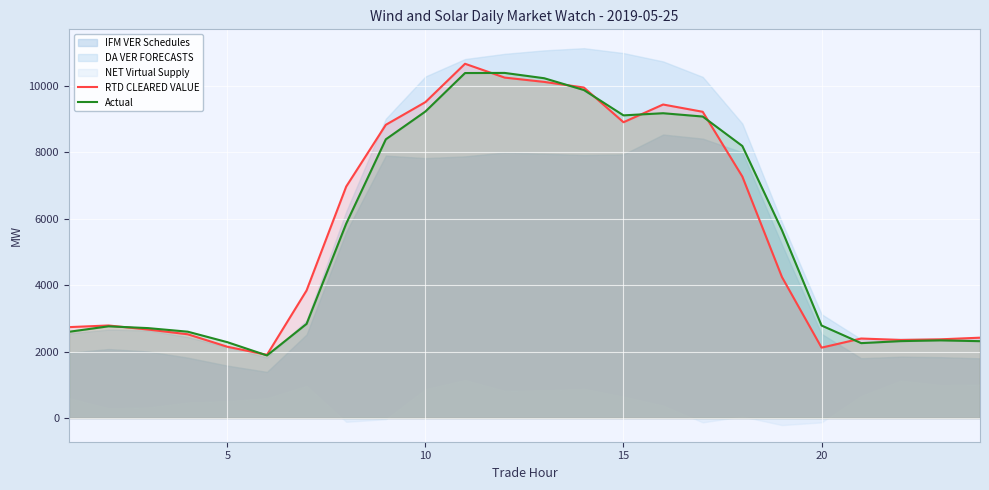

What is the lowest value of the RTD CLEARED VALUE series?

1901.0